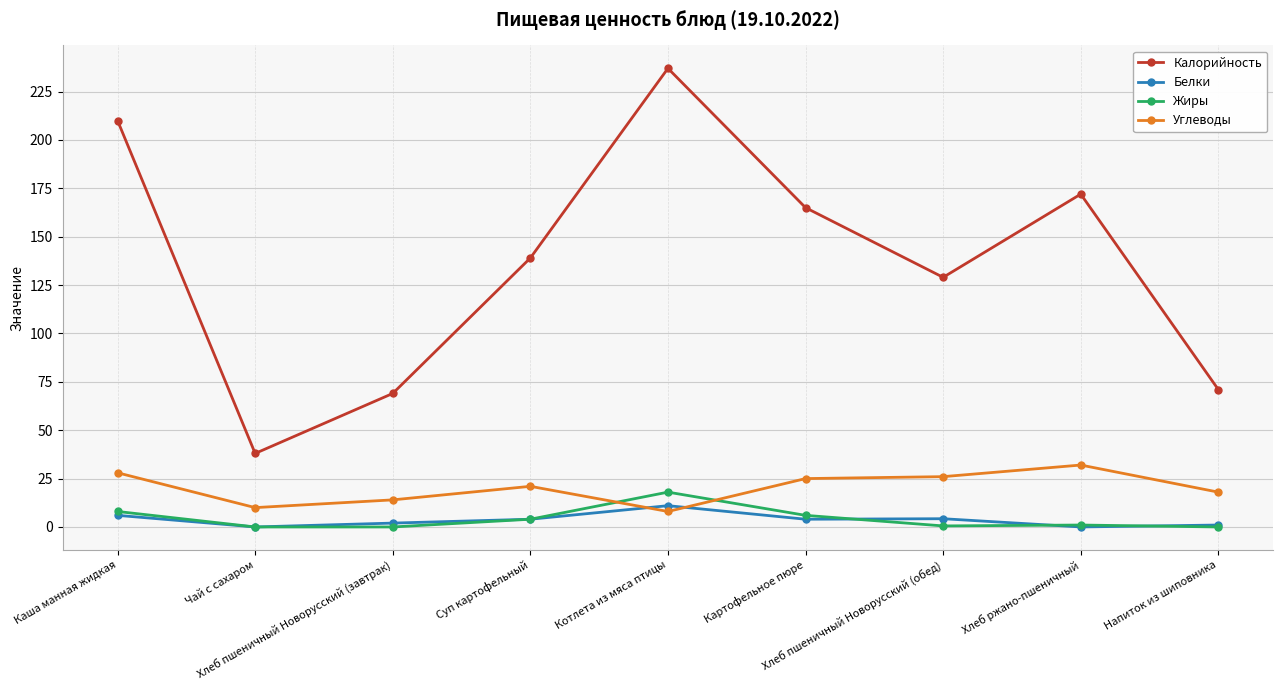

How many categories are shown in the chart?

9